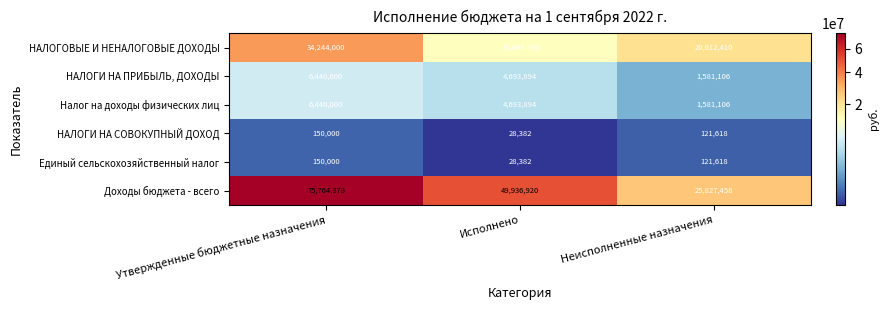

Reading left to right, extract all data points from this chart.

НАЛОГОВЫЕ И НЕНАЛОГОВЫЕ ДОХОДЫ: Утвержденные бюджетные назначения=34244000	Исполнено=13466590	Неисполненные назначения=20612410
НАЛОГИ НА ПРИБЫЛЬ, ДОХОДЫ: Утвержденные бюджетные назначения=6440000	Исполнено=4693894	Неисполненные назначения=1581106
Налог на доходы физических лиц: Утвержденные бюджетные назначения=6440000	Исполнено=4693894	Неисполненные назначения=1581106
НАЛОГИ НА СОВОКУПНЫЙ ДОХОД: Утвержденные бюджетные назначения=150000	Исполнено=28382	Неисполненные назначения=121618
Единый сельскохозяйственный налог: Утвержденные бюджетные назначения=150000	Исполнено=28382	Неисполненные назначения=121618
Доходы бюджета - всего: Утвержденные бюджетные назначения=75764378	Исполнено=49936920	Неисполненные назначения=25827458